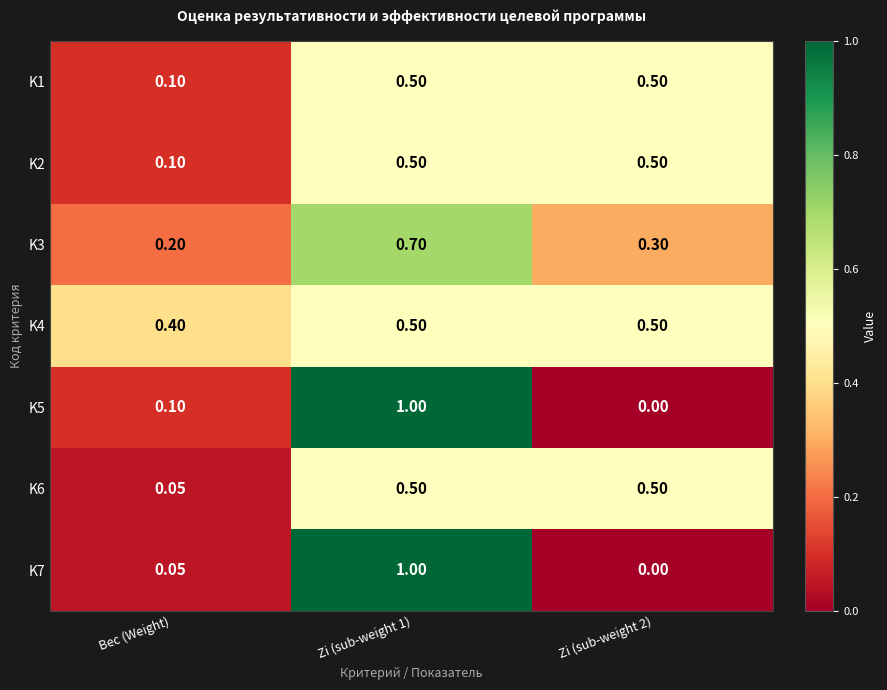

Is the value of K5 at Zi (sub-weight 1) greater than the value of K3 at Zi (sub-weight 1)?

Yes